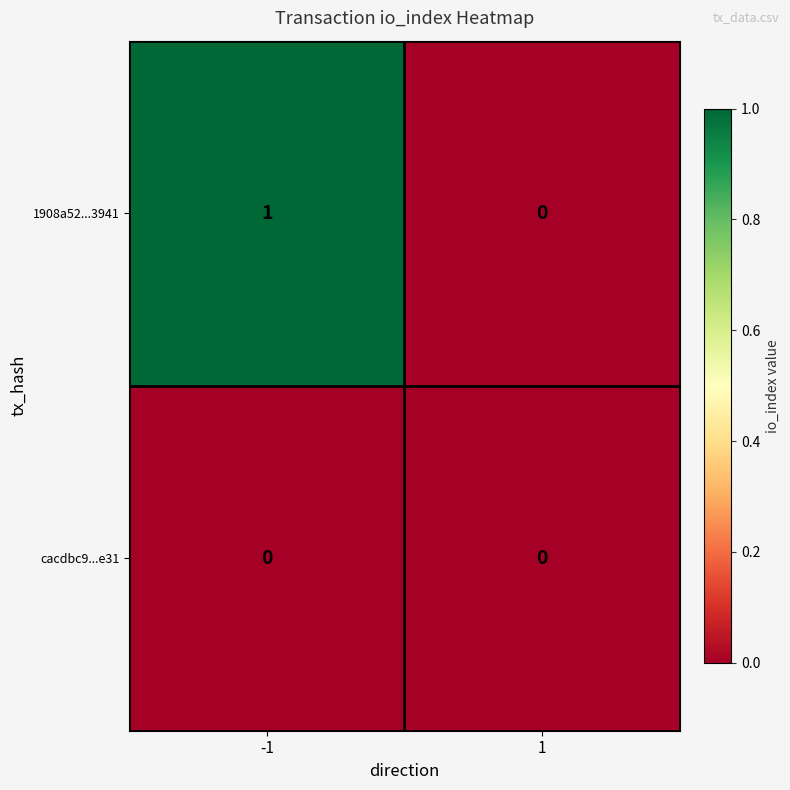

What is the spread (max minus min) of values at -1?

1